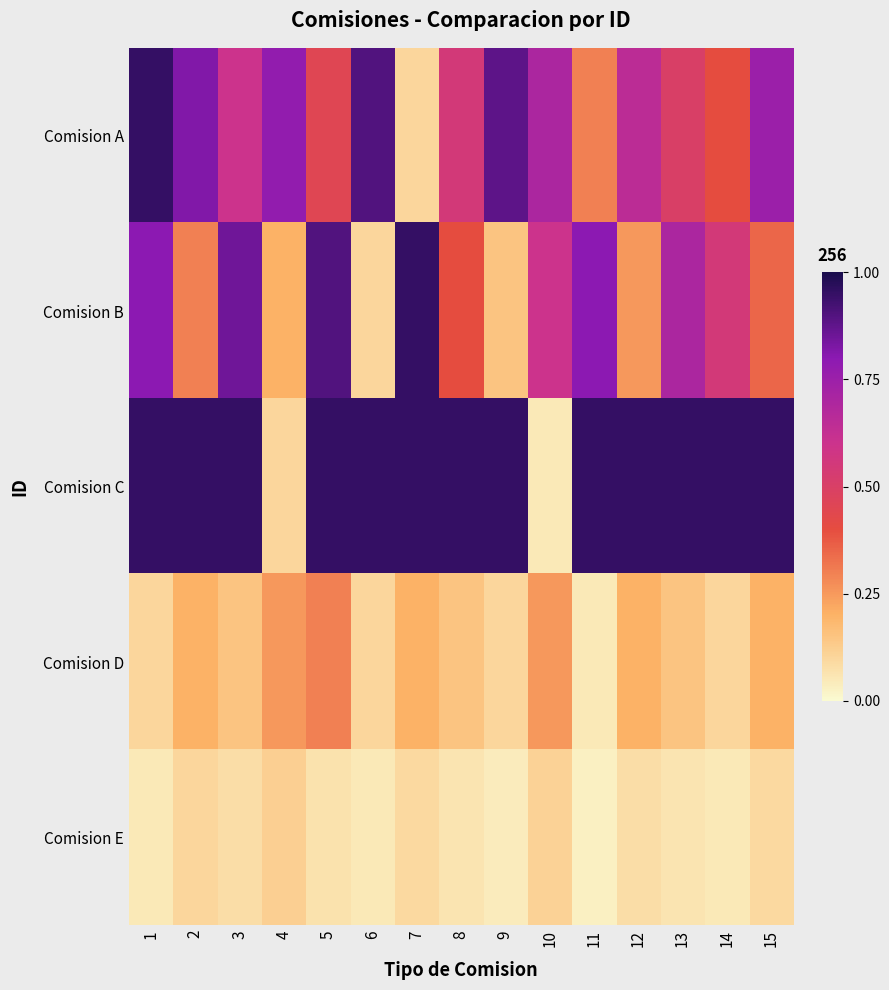

What is the difference between the highest and lowest values at 12?

0.9